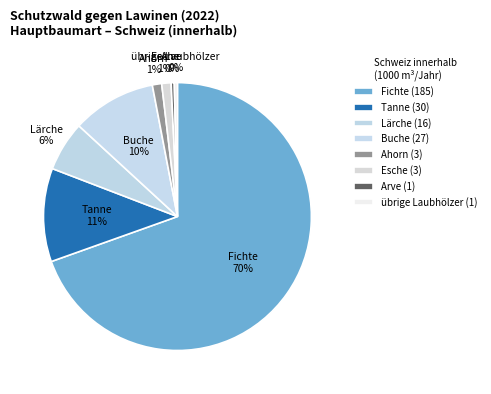

How many slices are in this pie chart?

8